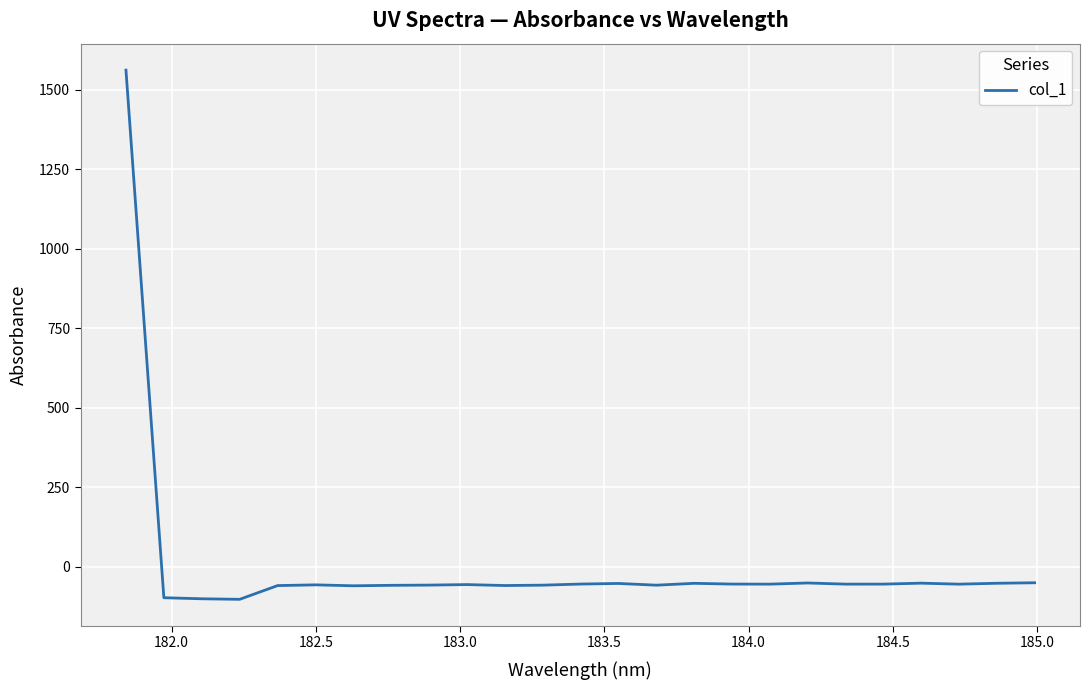

What is the maximum value shown in the chart?

1562.4